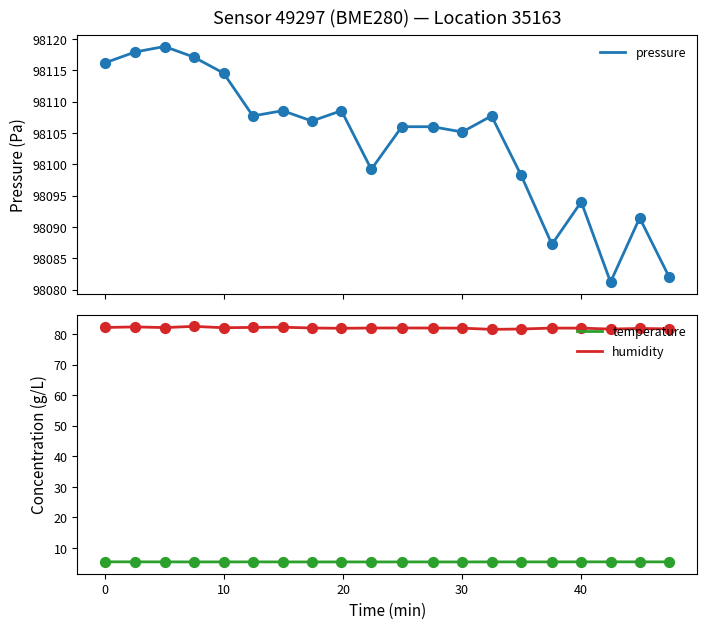

True or false: humidity and temperature intersect in this chart.

False